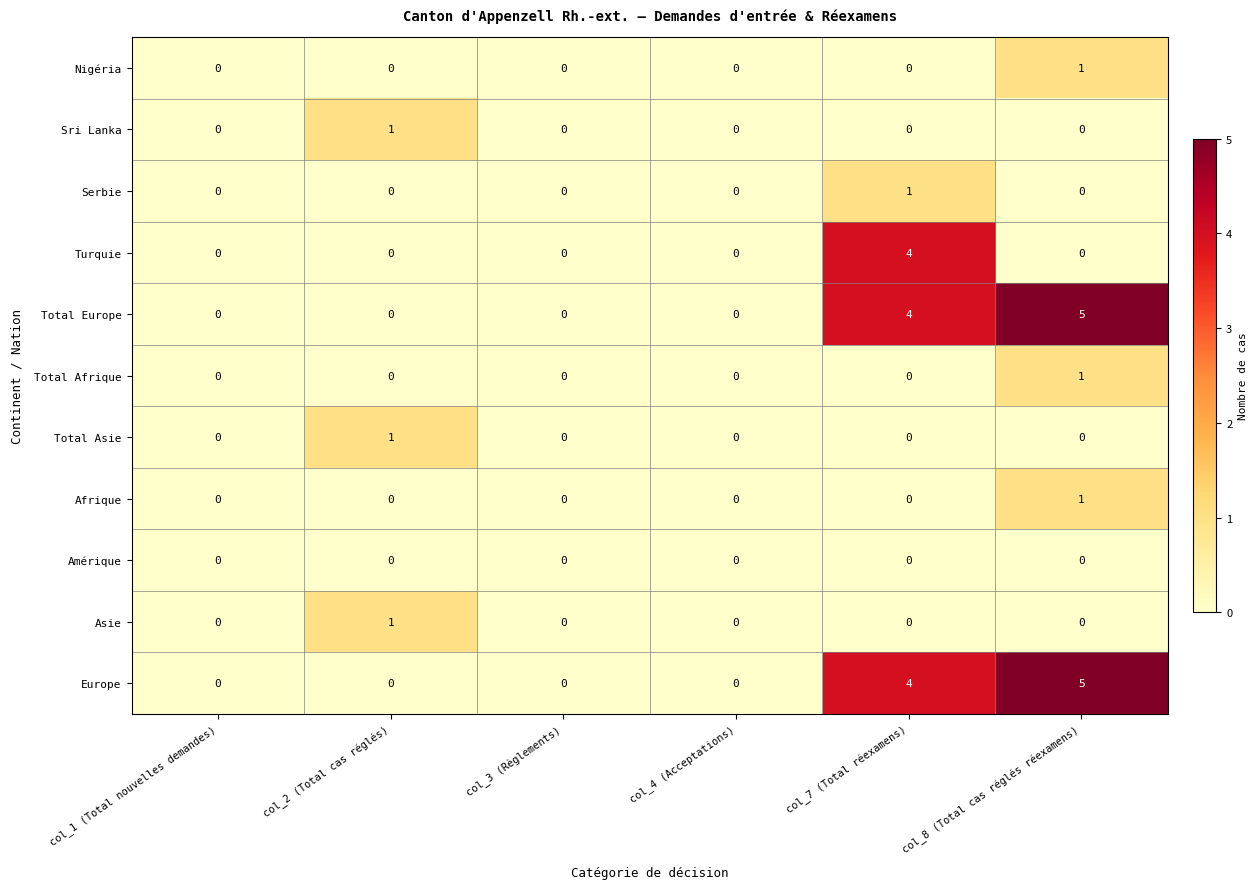

Is it true that Total Europe equals 0 at col_1 (Total nouvelles demandes)?

True